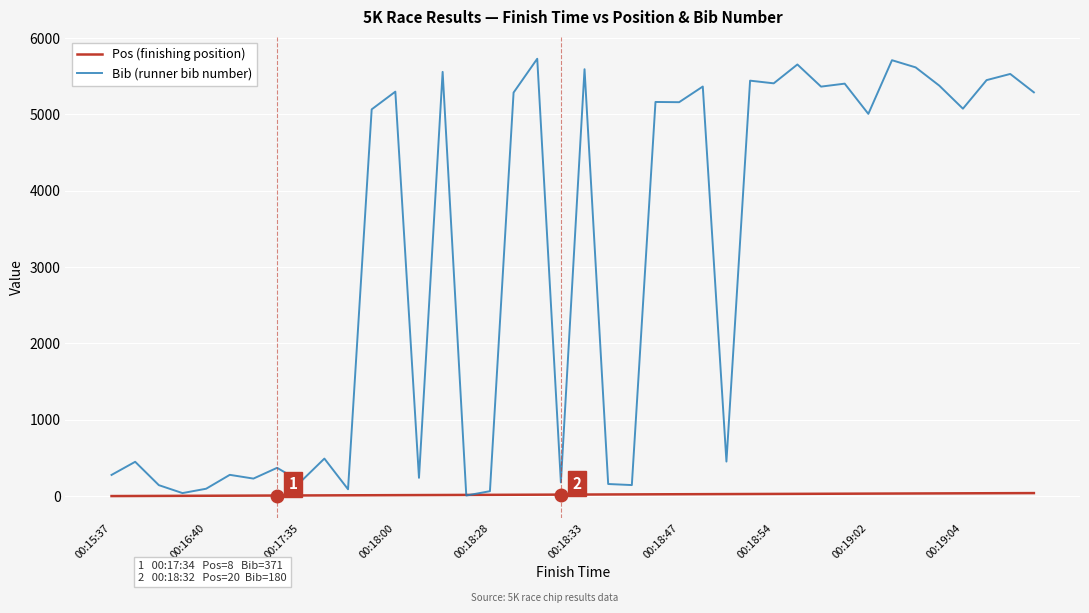

How many distinct data groups are displayed?

2